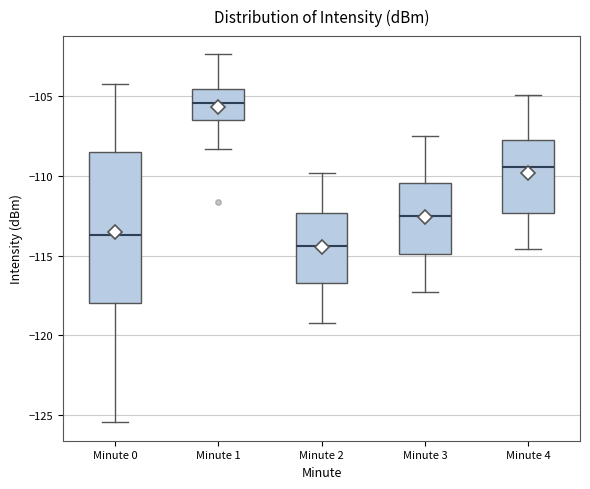

Where does the upper whisker of the box for Minute 0 end on the y-axis? The values are not printed on the chart, so give them approximately, as read against the axis.

-104.0